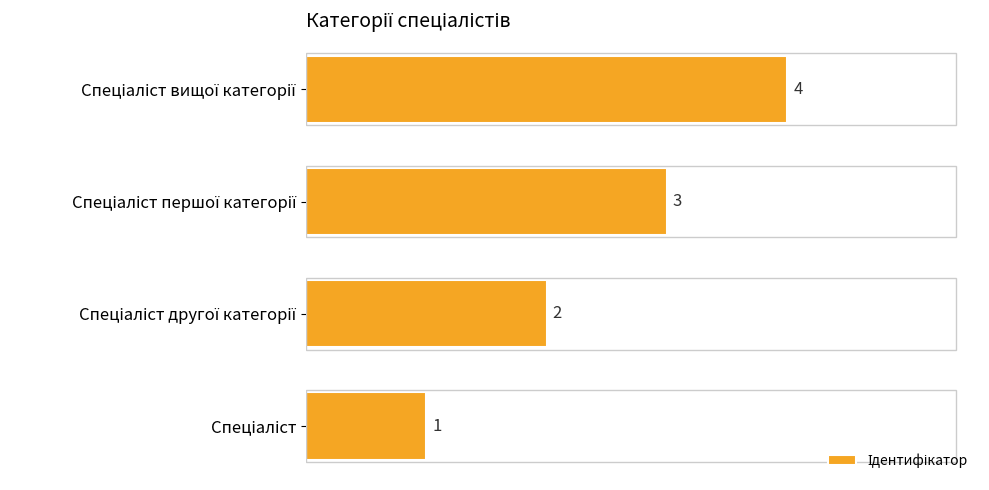

Count the values in the range 2 to 4.

3